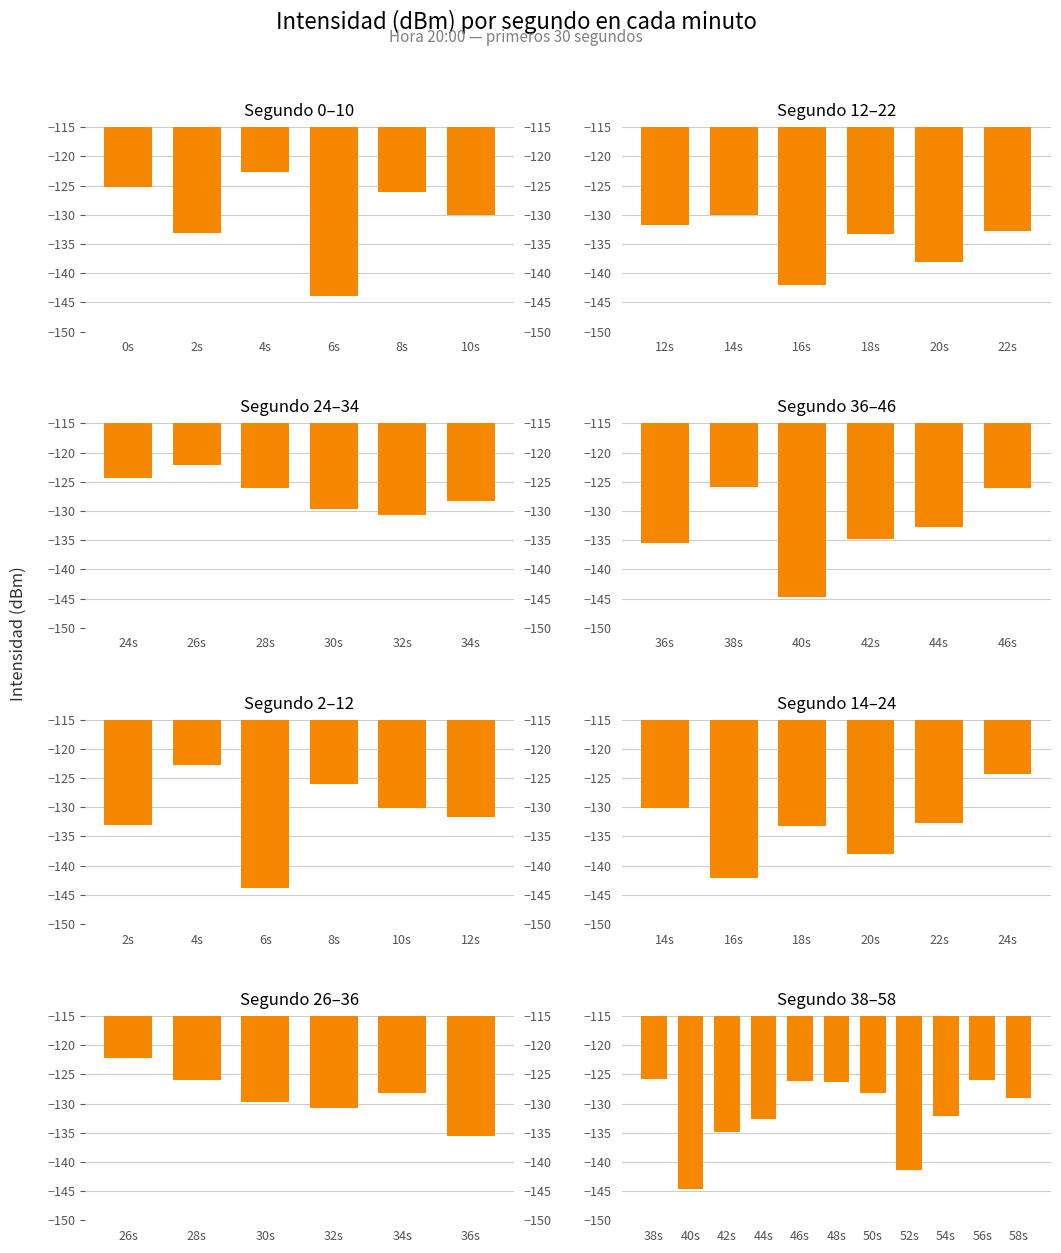

True or false: the data shows -72.7 at 56s.

False